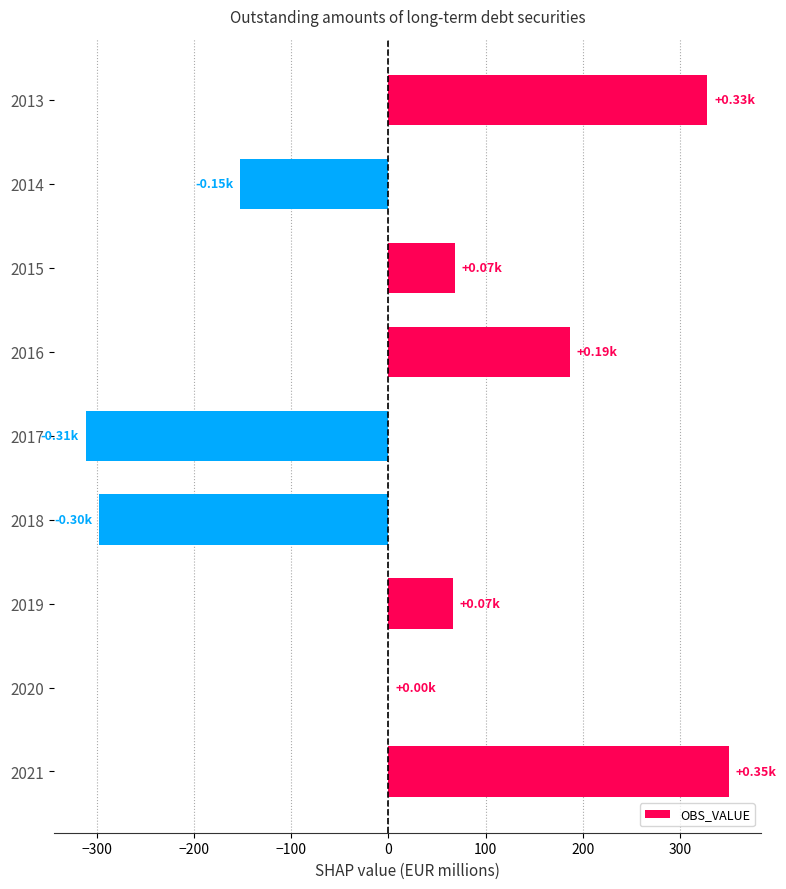

What is the sum of the values at 2018 and 2020?

-297.4